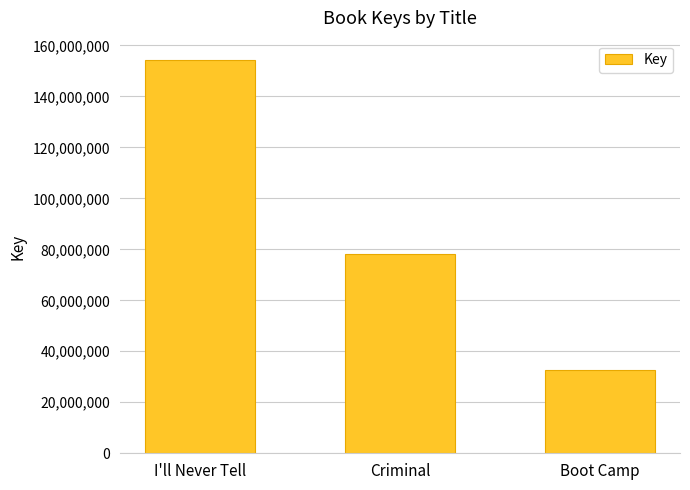

Count the number of data series in this chart.

1